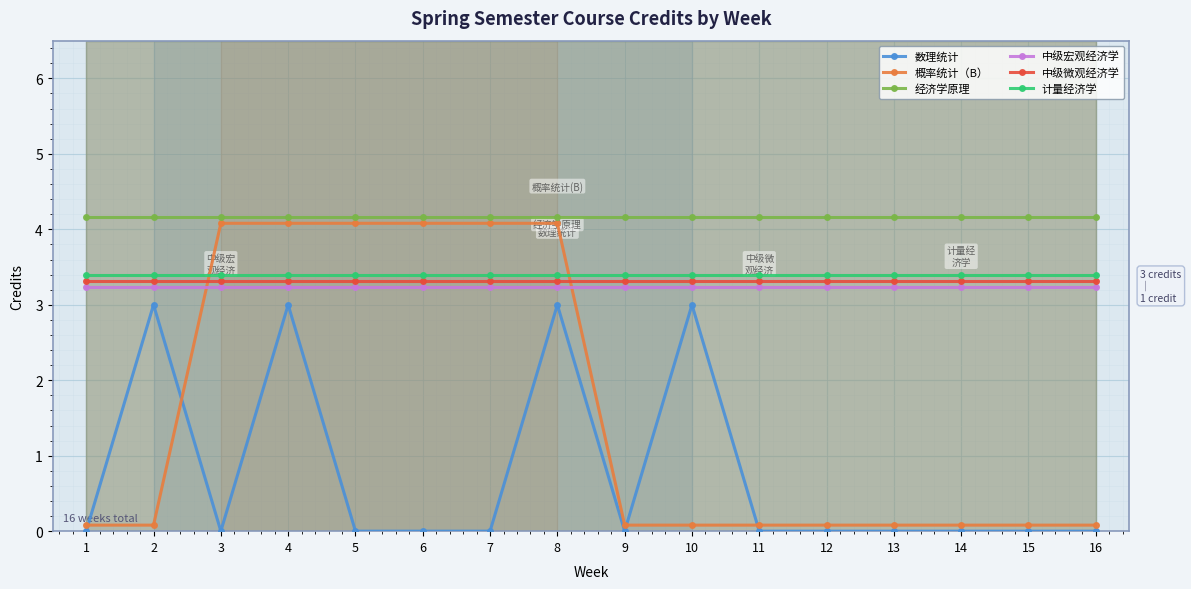

True or false: 数理统计 and 中级宏观经济学 cross at least once.

False